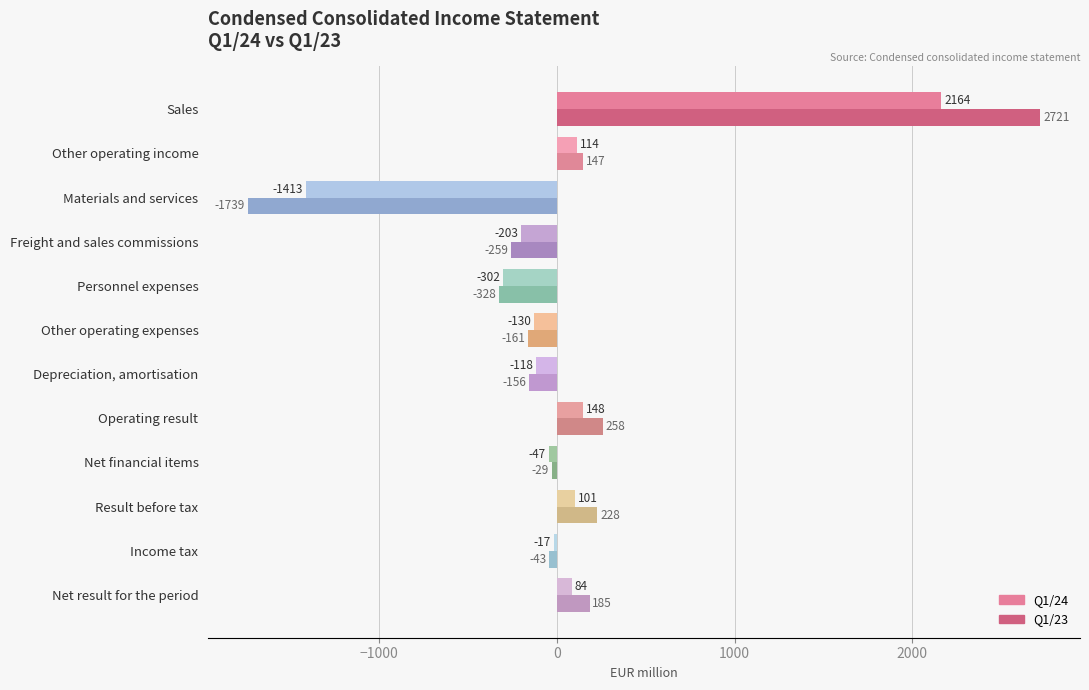

Is it true that Q1/24 equals -1955 at Materials and services?

False